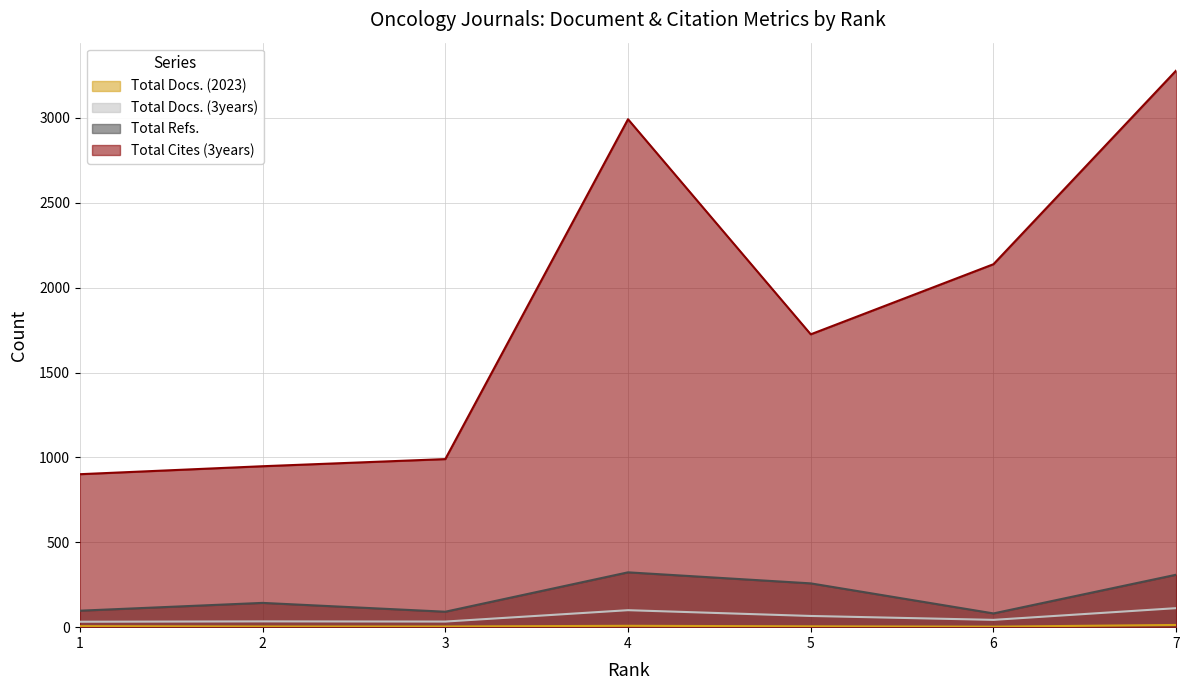

True or false: Total Refs. and Total Cites (3years) intersect in this chart.

False